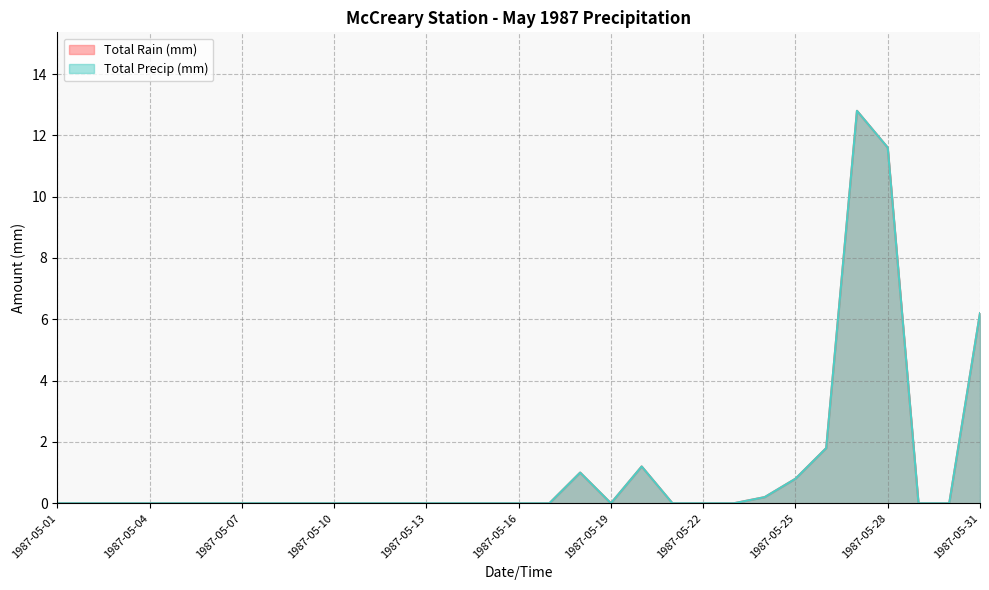

Between 1987-05-15 and 1987-05-29, which series saw the biggest shift?

Total Rain (mm)